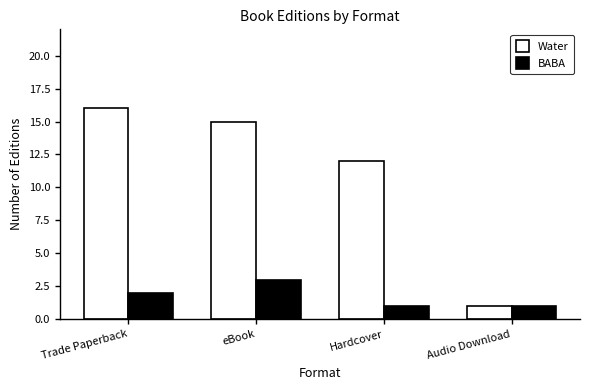

The value of Water at Hardcover is 16. True or false?

False